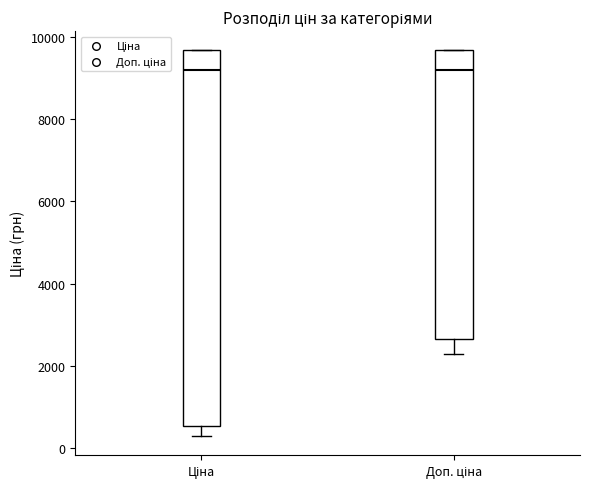

Reading left to right, read every box against the y-axis: the position of its median line, the range the box covers, and the ends of its whiskers. The values are not printed on the chart, so give them approximately, as read against the axis.

Ціна: median 9200, box 600 to 9600, whiskers 400 to 9600
Доп. ціна: median 9200, box 2600 to 9600, whiskers 2200 to 9600